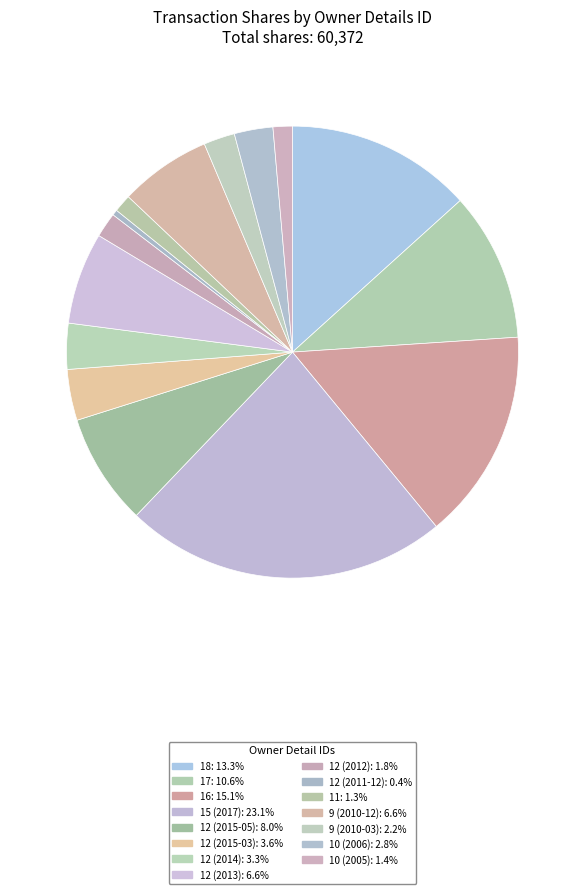

To the nearest percent, what is the average slice percentage?

7%